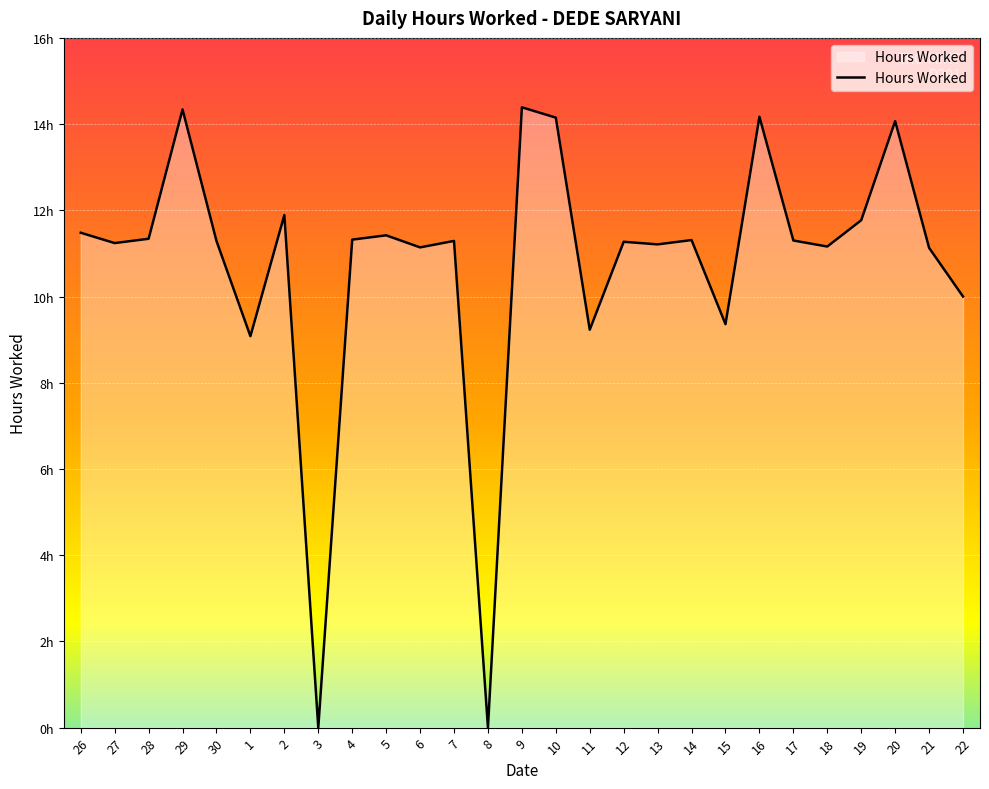

True or false: there are more than 2 points higher than both neighbors.

True